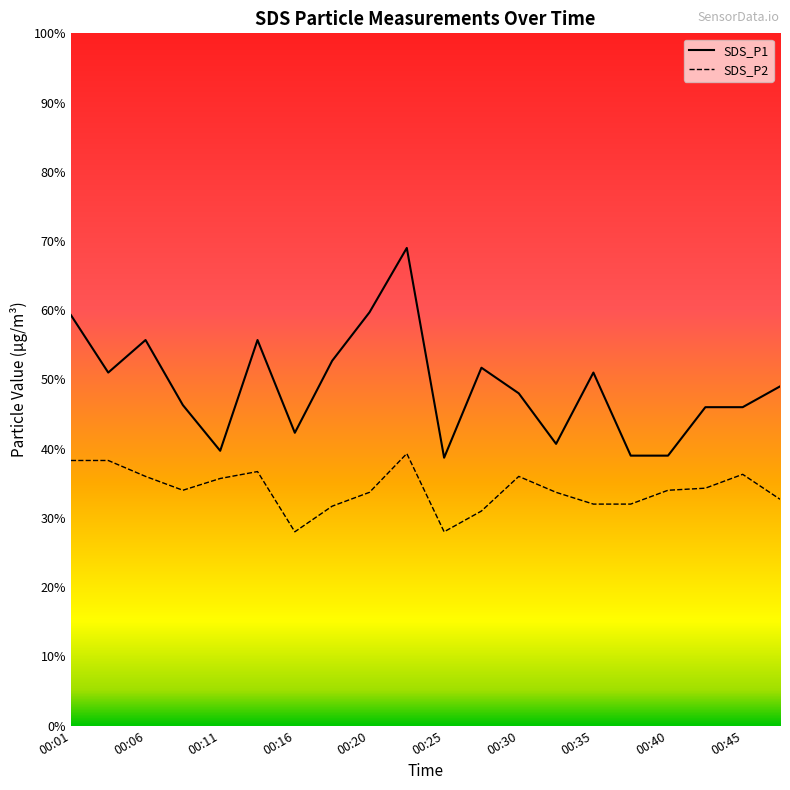

Which series has the largest total across all categories?

SDS_P1